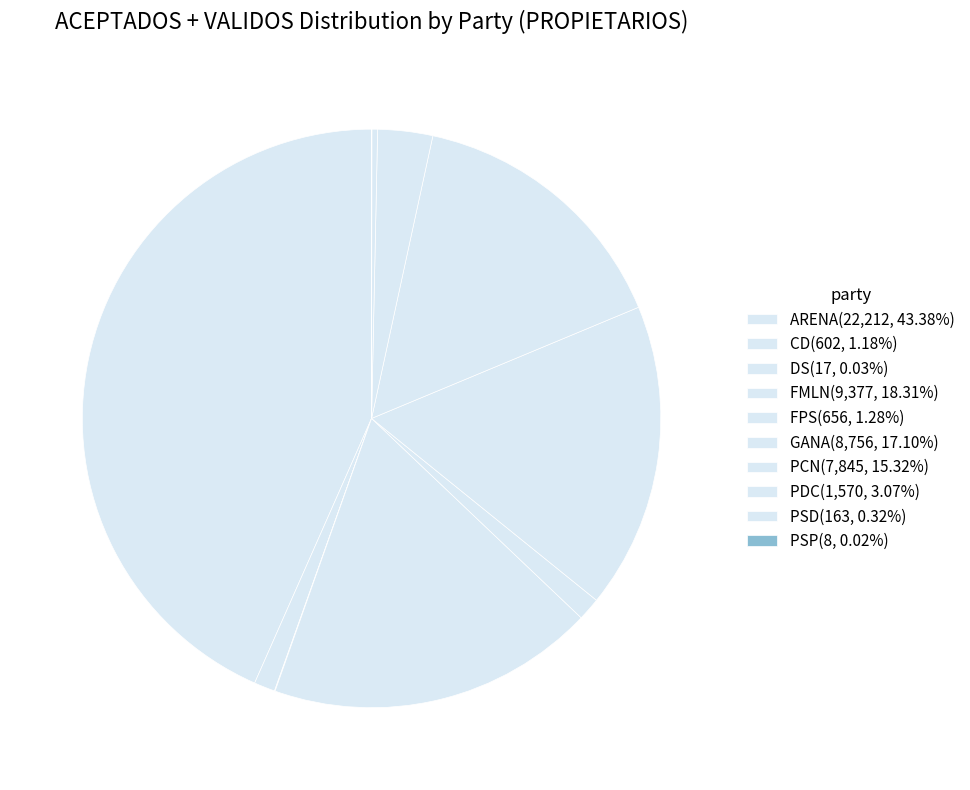

To the nearest percent, what portion does FPS represent?

1%